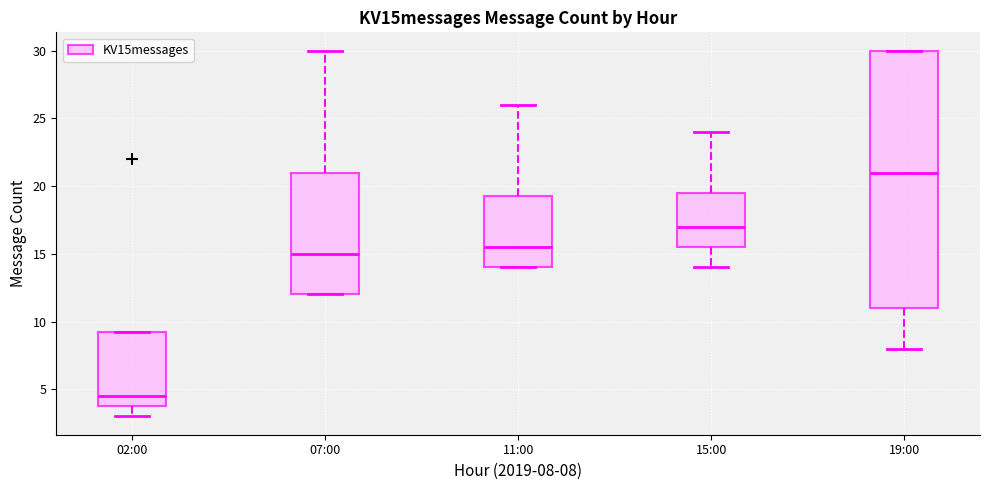

Which box is the tallest, from its lower edge to its upper edge?

19:00